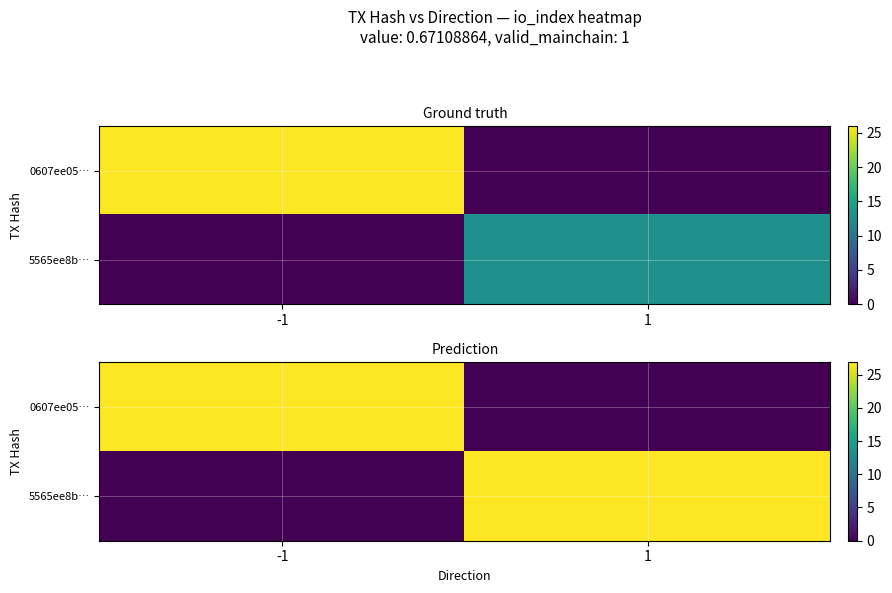

Is the value of 5565ee8b… at -1 greater than the value of 0607ee05… at -1?

No